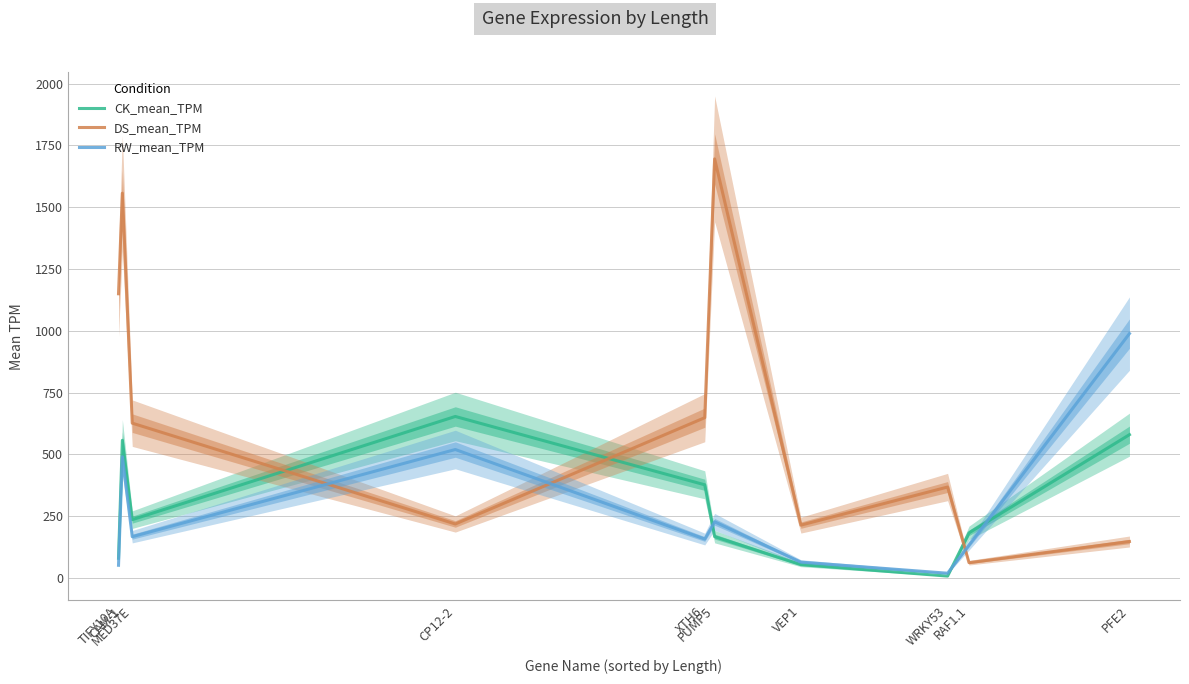

Is it true that RW_mean_TPM equals 461.6 at PFE2?

False